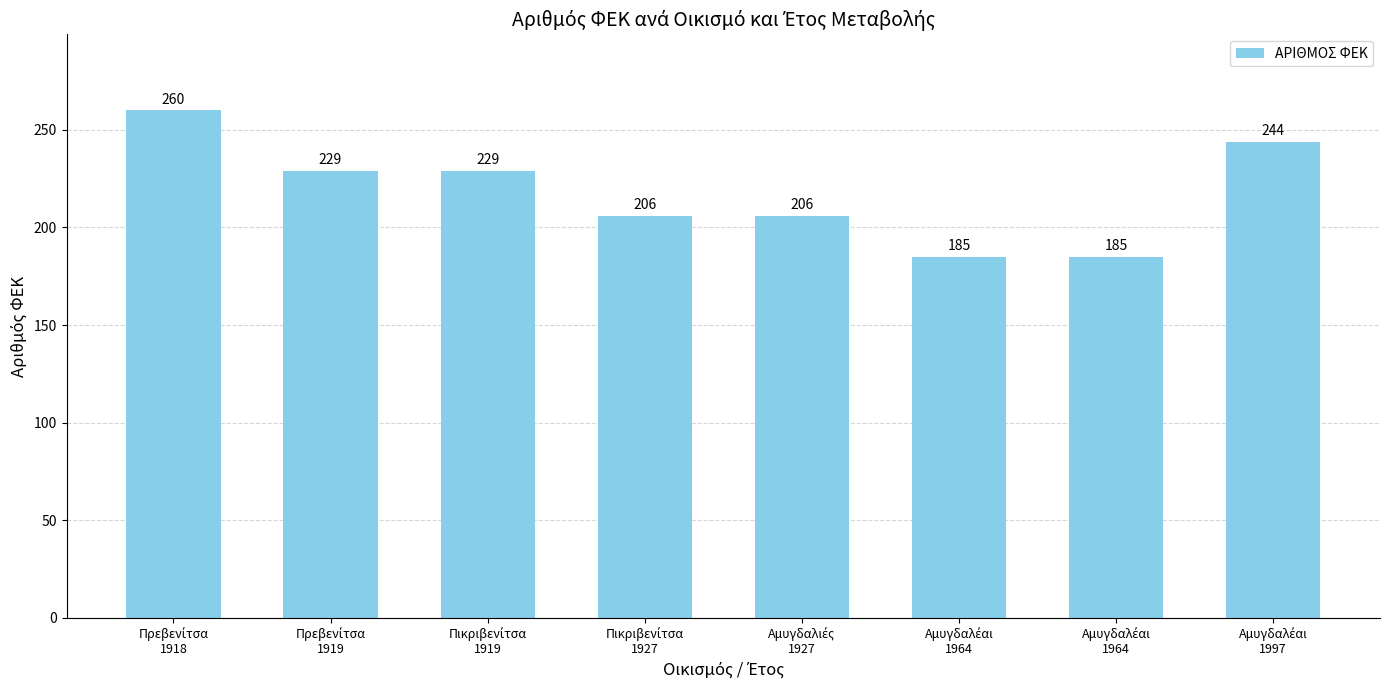

Which has a higher value, Αμυγδαλέαι
1964 or Αμυγδαλέαι
1997?

Αμυγδαλέαι
1997